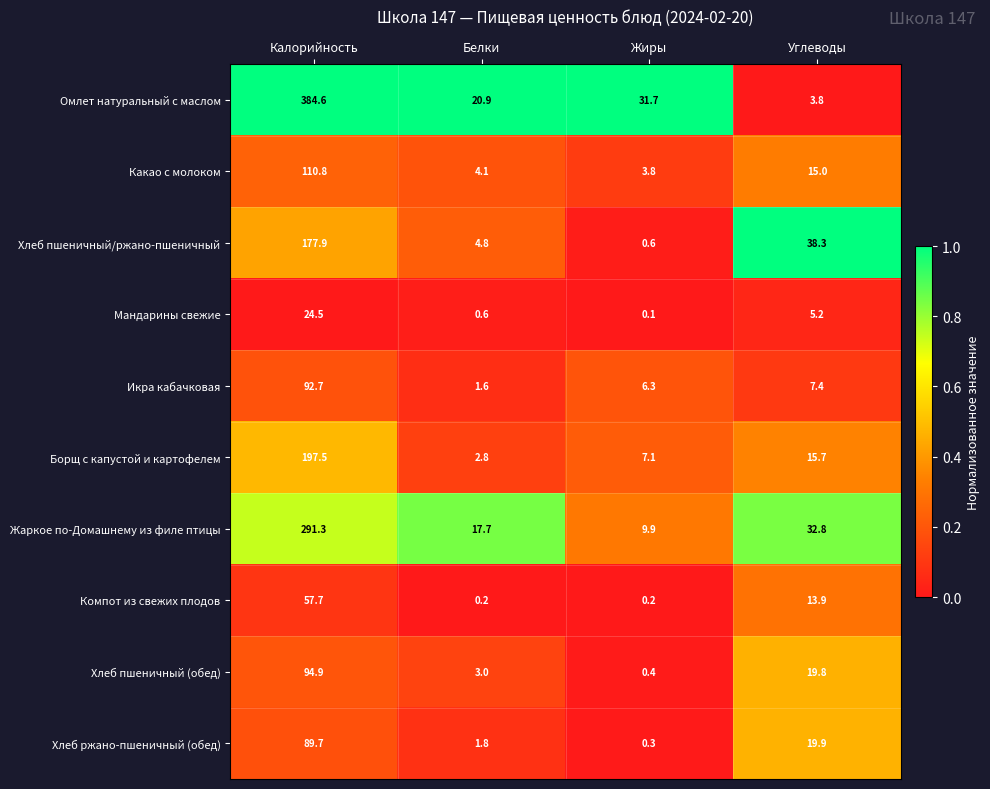

What is the sum of the Борщ с капустой и картофелем values at Углеводы and Белки?

18.5